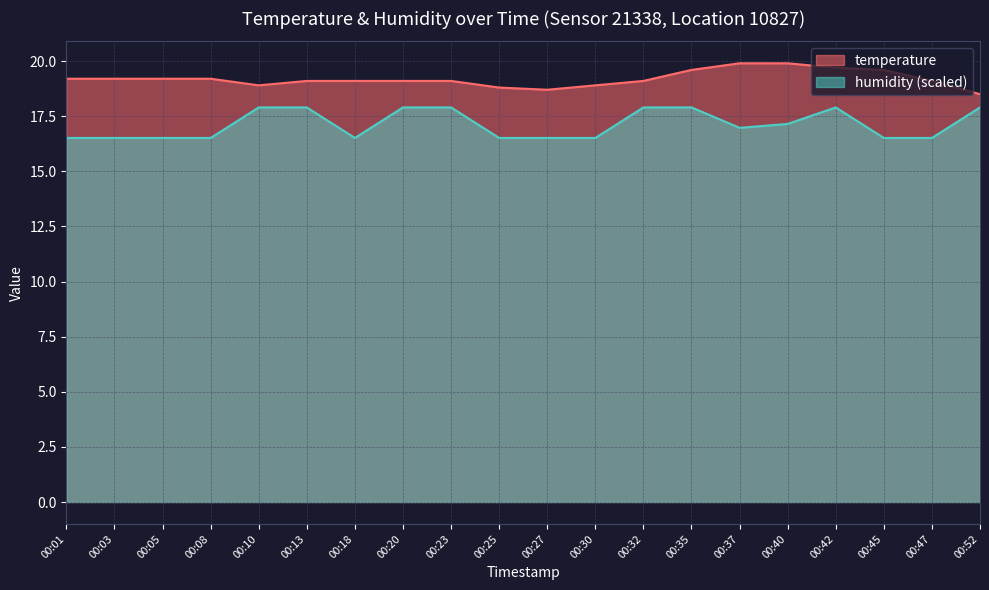

What is the average value of the temperature series?

19.2